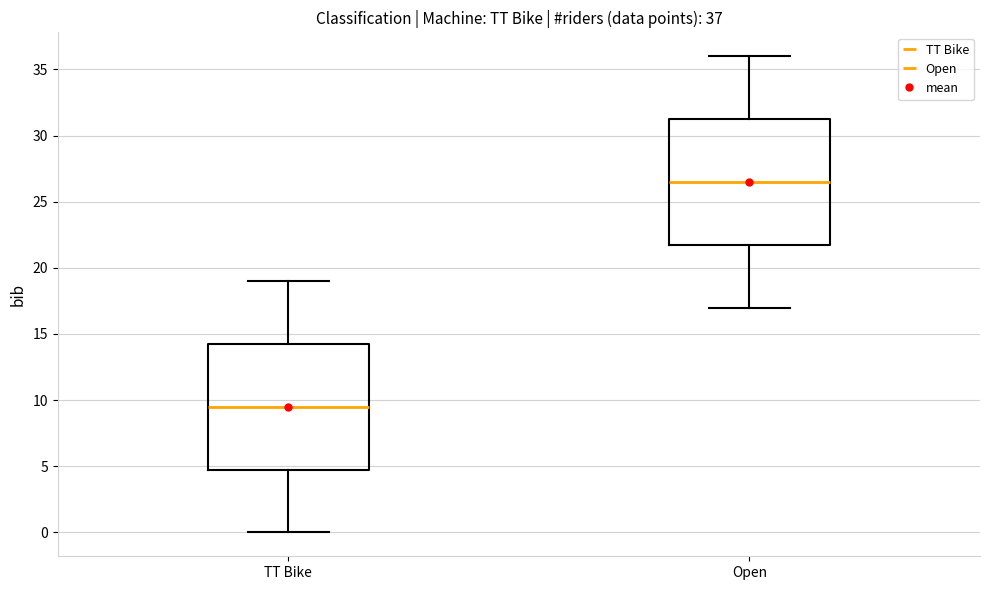

Which box has the highest median line?

Open